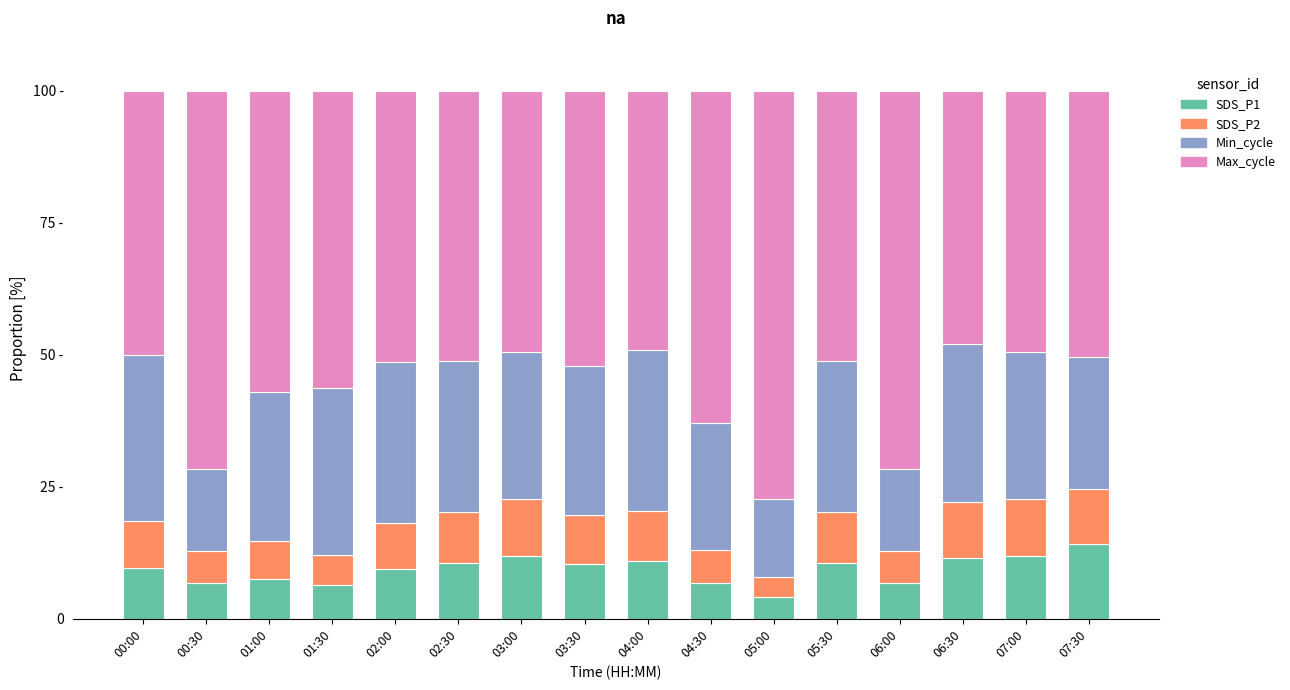

Are the bars grouped side by side (vs. stacked)?

No